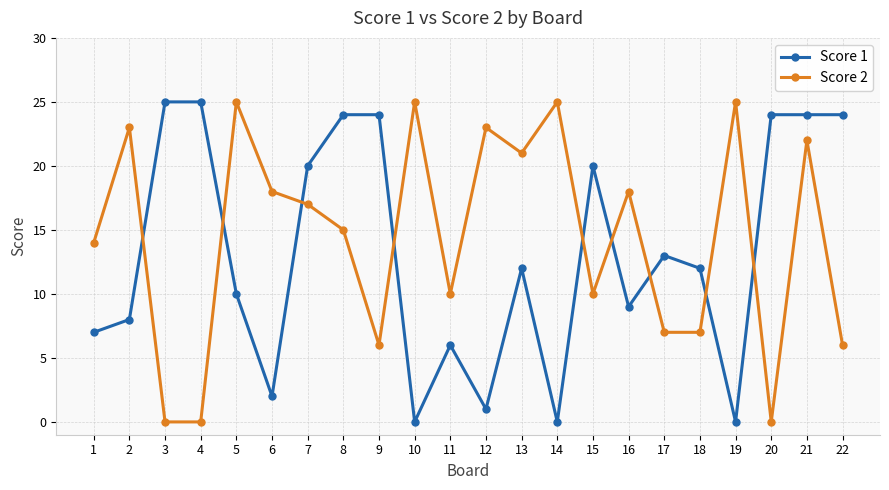

Reading left to right, list all the values displayed in this chart.

Score 1: 7	8	25	25	10	2	20	24	24	0	6	1	12	0	20	9	13	12	0	24	24	24
Score 2: 14	23	0	0	25	18	17	15	6	25	10	23	21	25	10	18	7	7	25	0	22	6